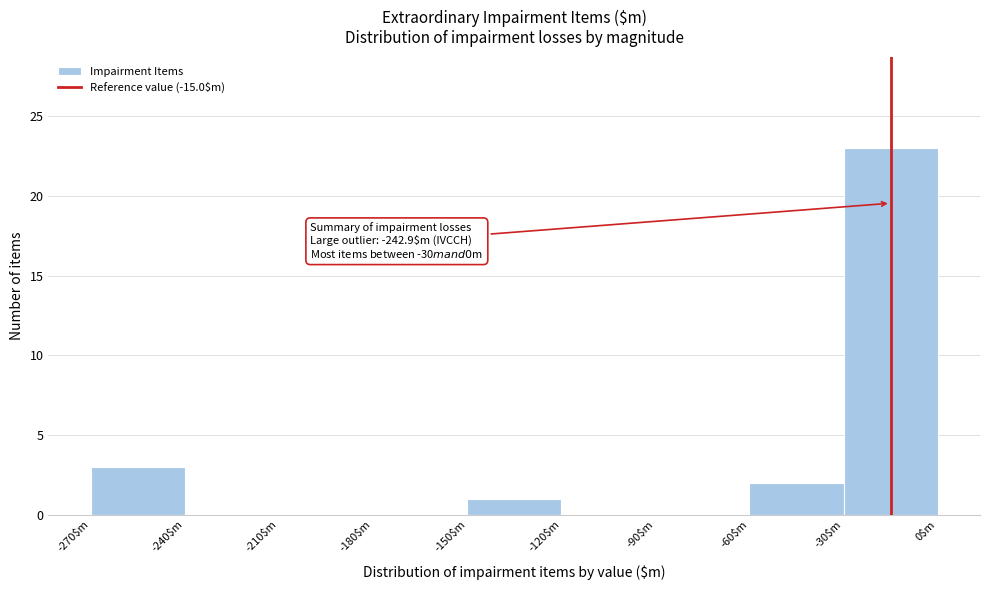

Over which range of the x-axis is the bar tallest?

-30 to 0